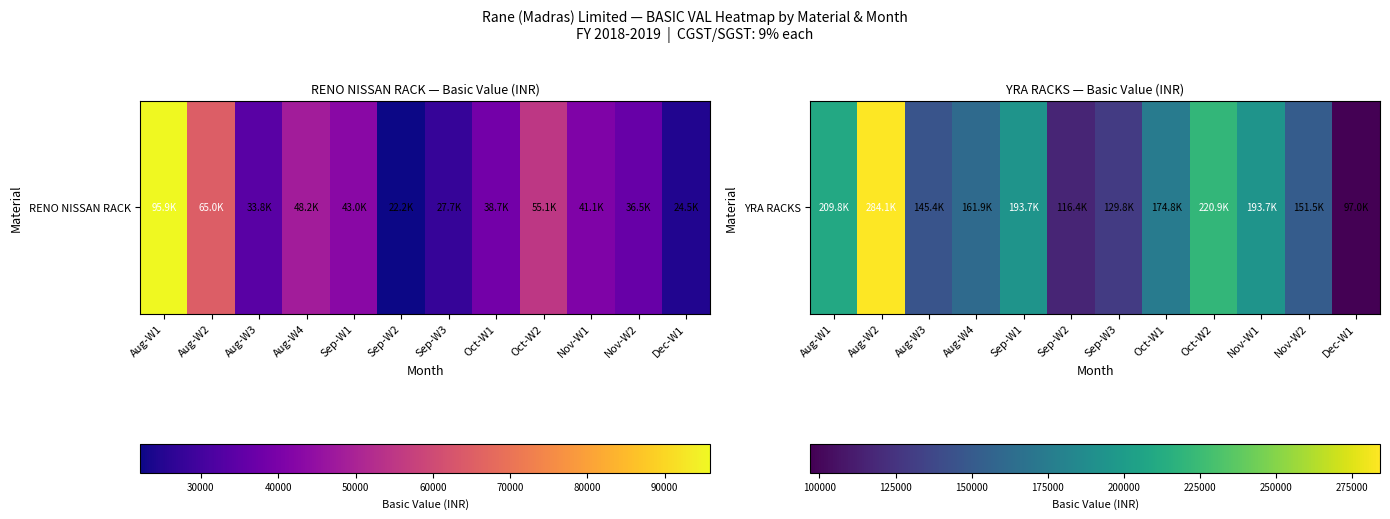

Read the value at Sep-W2.

116370.0